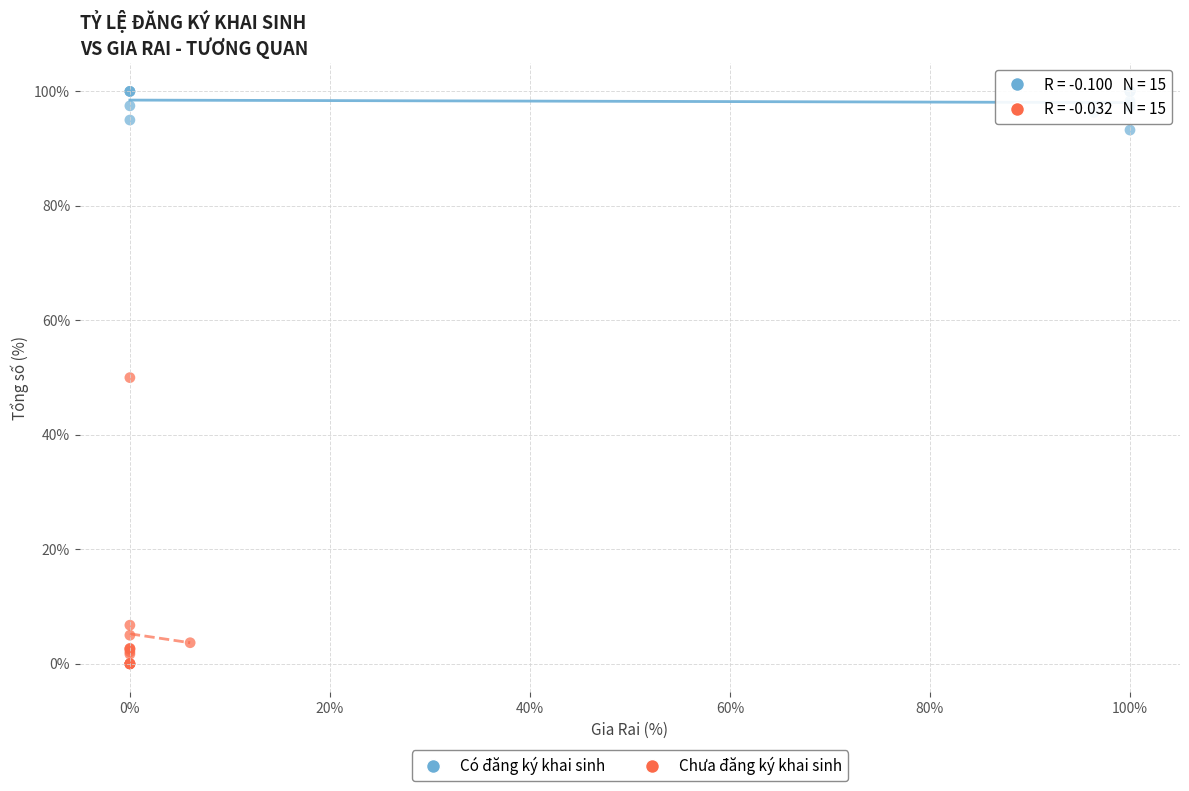

Which series has the largest Y range (max minus min)?

Chưa đăng ký khai sinh